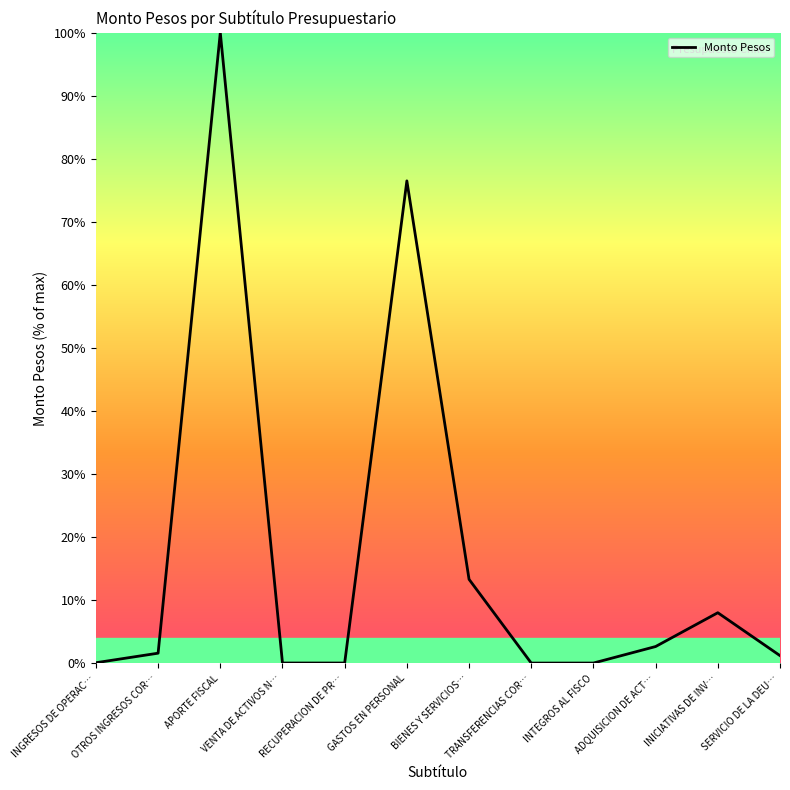

Where is the data nearest to the value 50?

GASTOS EN PERSONAL